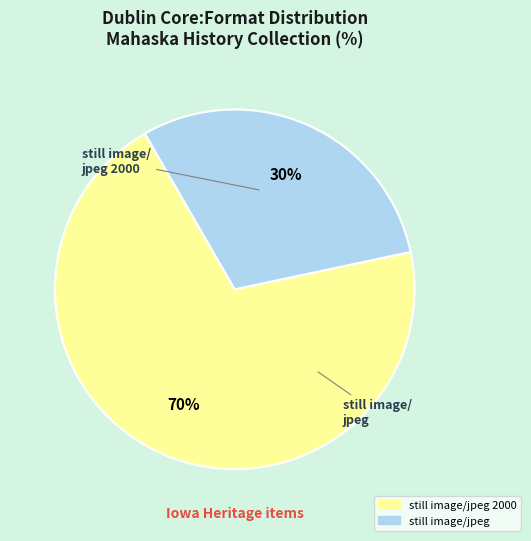

Combined, do still image/jpeg 2000 and still image/jpeg account for over 50%?

Yes